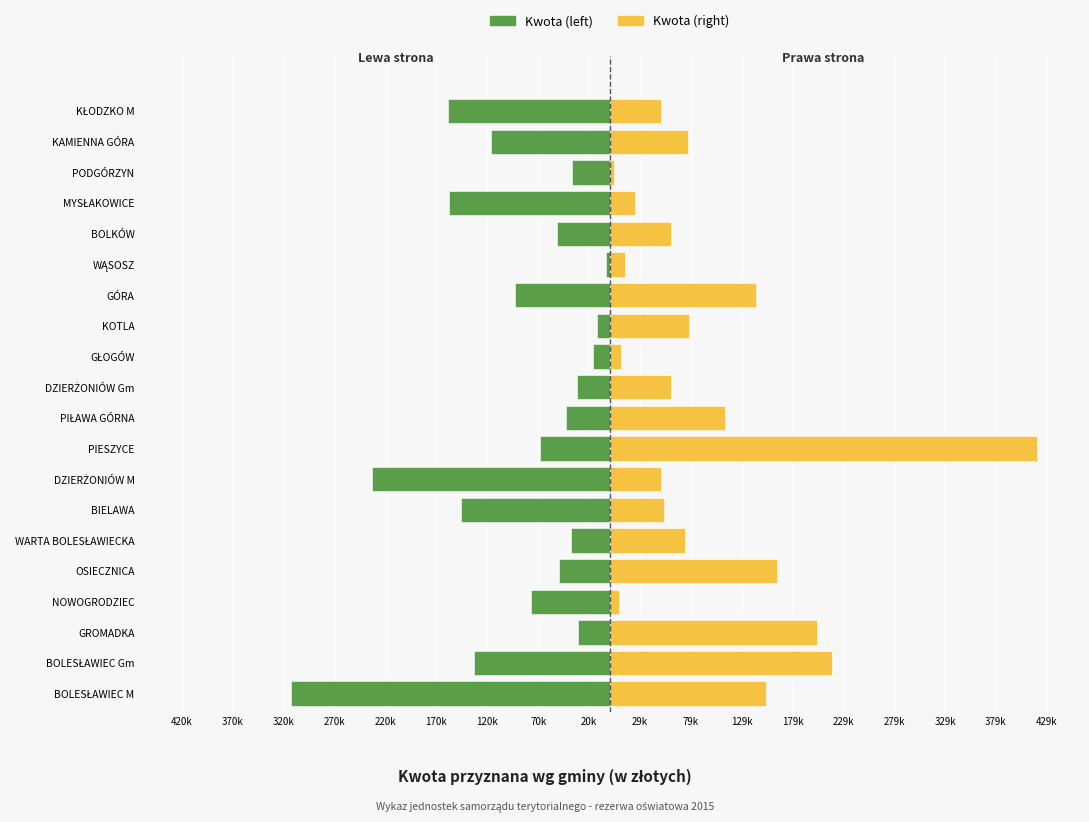

Reading right to left, what are all the values shown in this chart?

Kwota (left): -159361	-116479	-37393	-157763	-52084	-3155	-93289	-12220	-16151	-32053	-42541	-68317	-233285	-146628	-37698	-50161	-77363	-31079	-133497	-313436
Kwota (right): 50161	77363	4694	24645	60240	15460	143440	77943	11536	59932	113669	420321	50328	53846	73933	164286	9072	203919	218076	153433